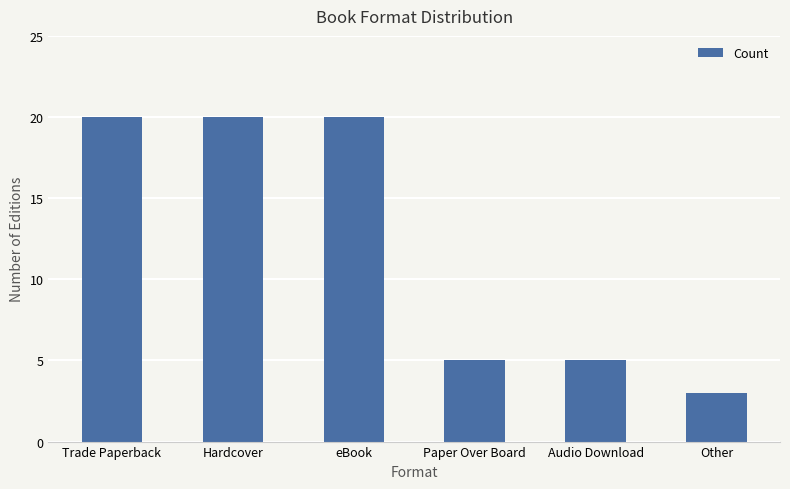

What is the value of the 3rd bar from the left?

20